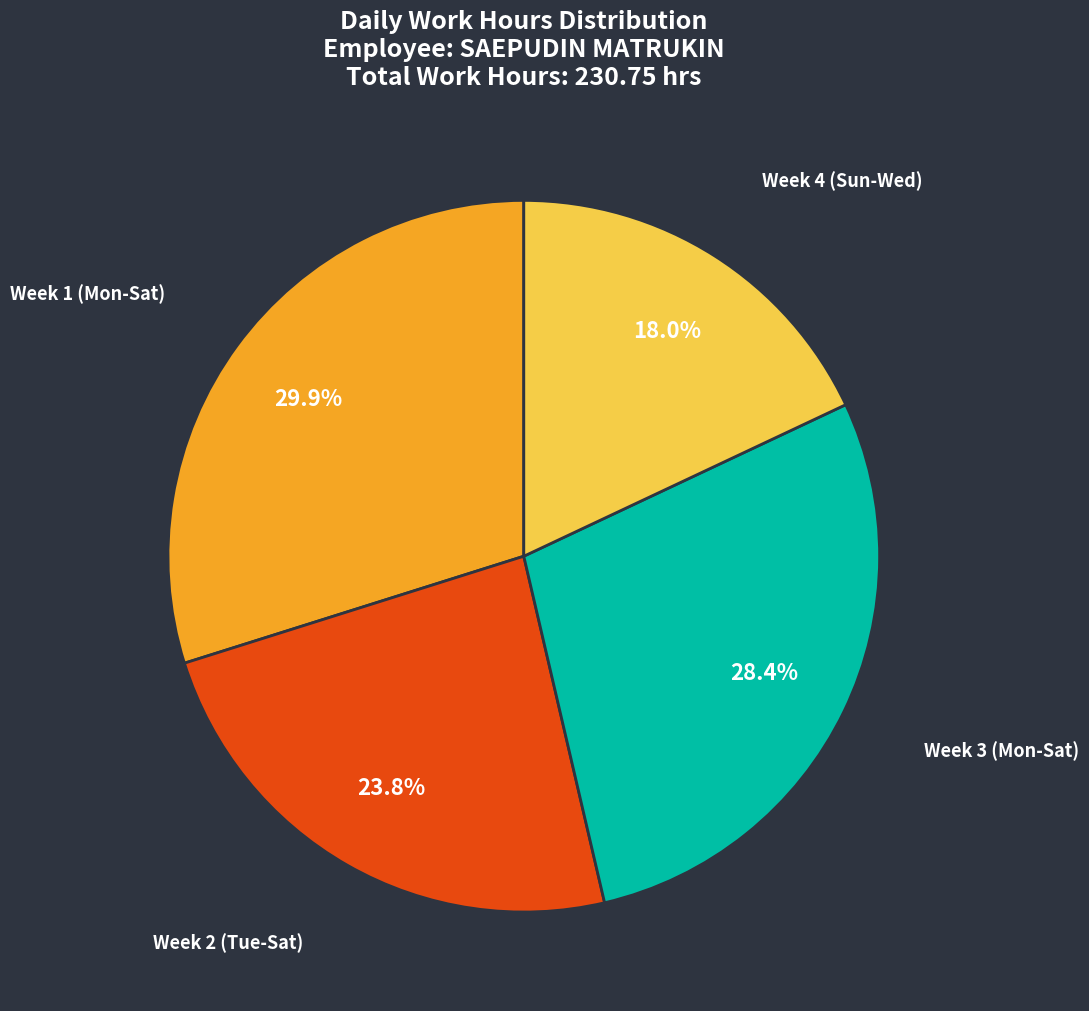

Do Week 2 (Tue-Sat) and Week 4 (Sun-Wed) together represent more than half of the pie?

No